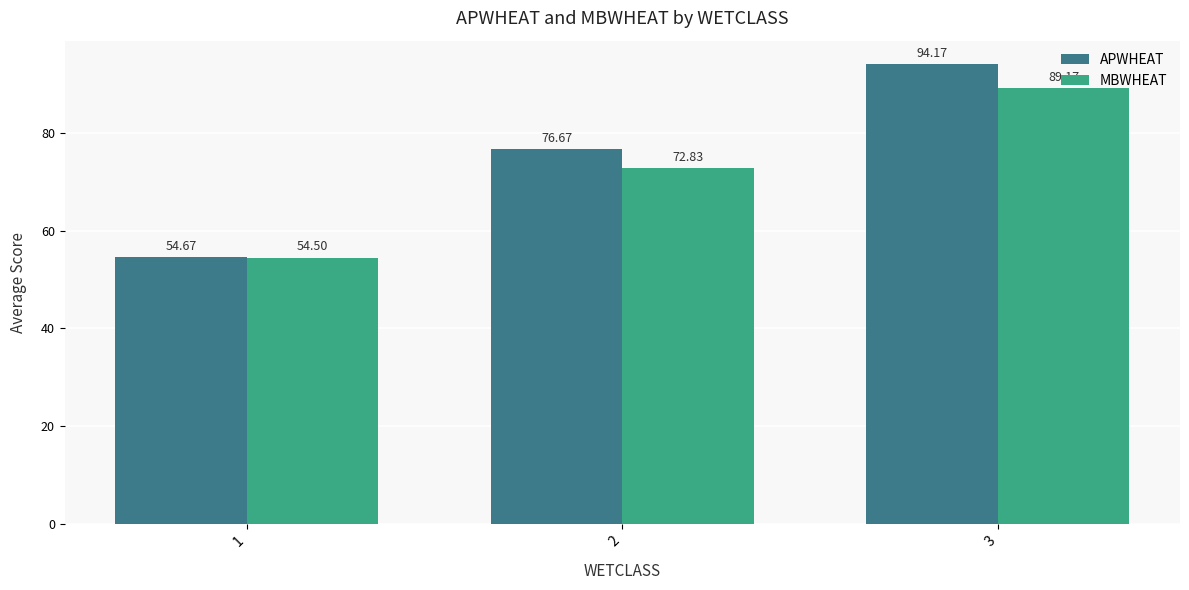

List the series in order of their overall mean, lowest first.

MBWHEAT, APWHEAT